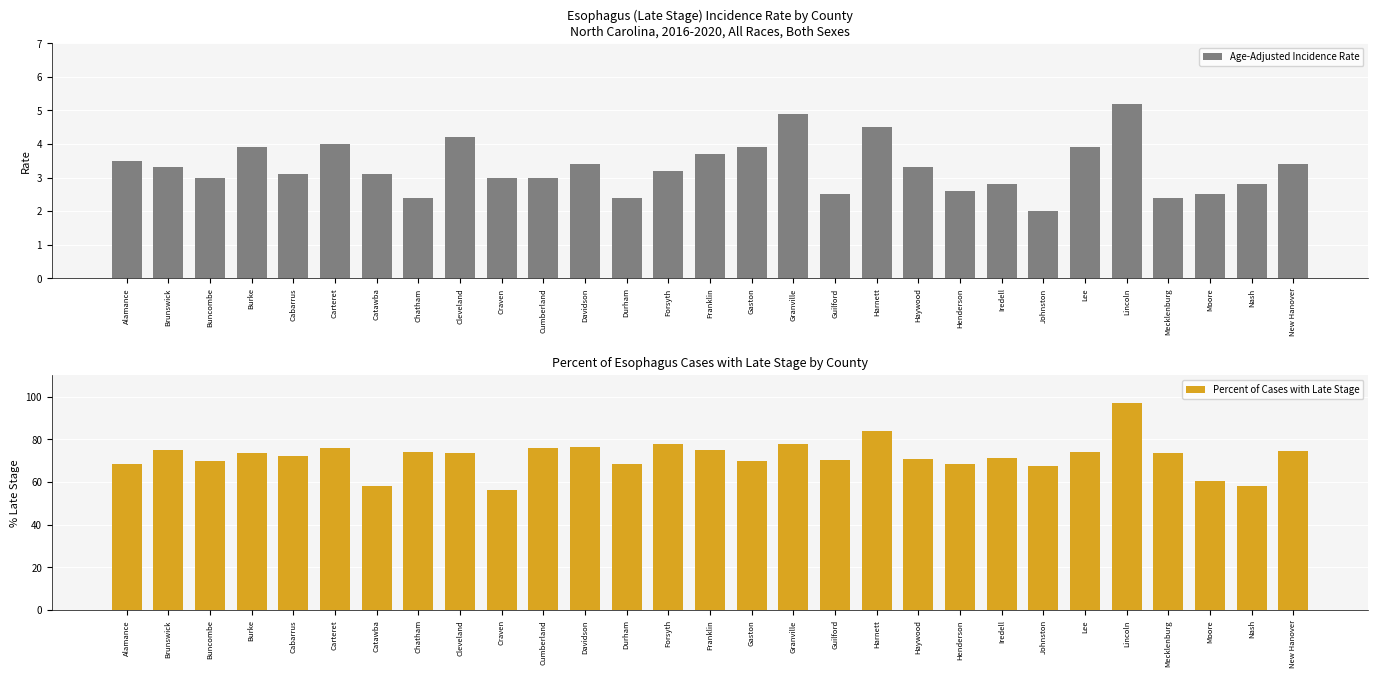

What is the total value across all series at Brunswick?

78.3